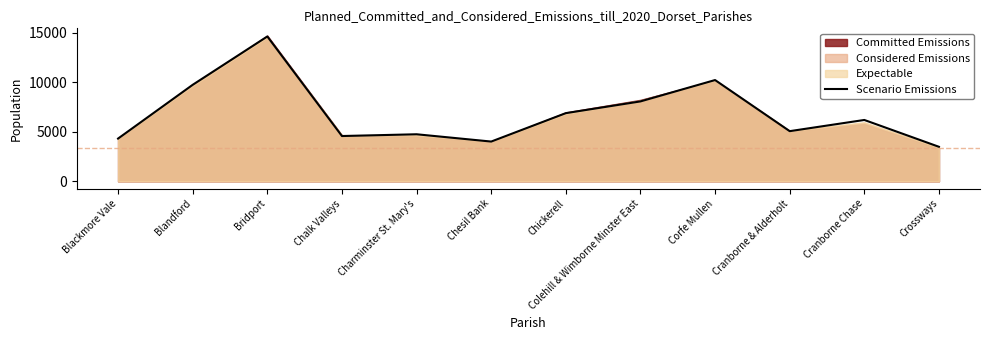

The value at Chalk Valleys is 4568. True or false?

True